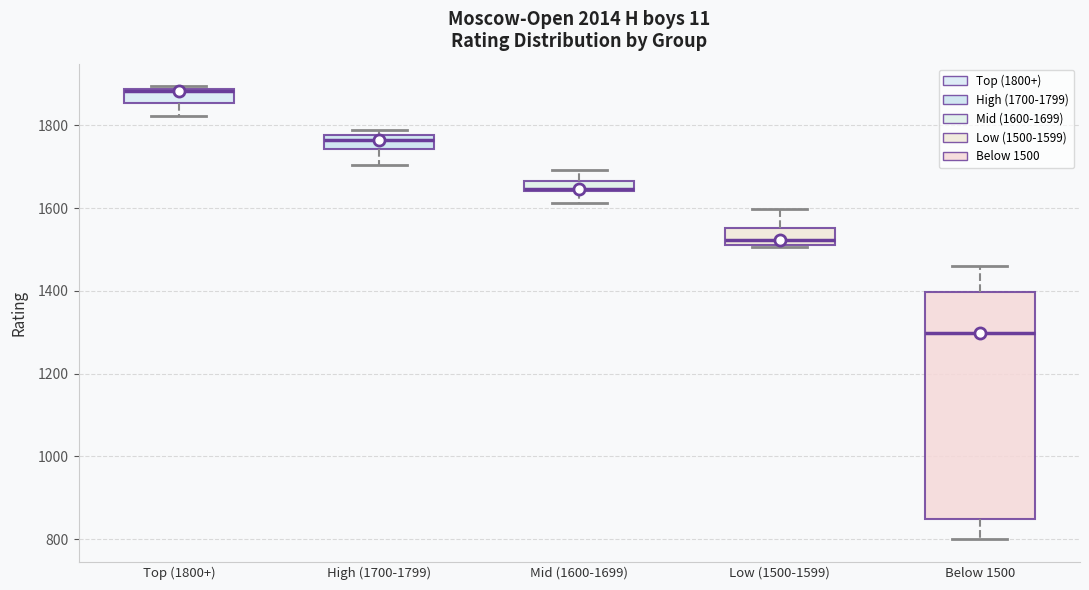

Where does the lower whisker of the box for Below 1500 end on the y-axis? The values are not printed on the chart, so give them approximately, as read against the axis.

800